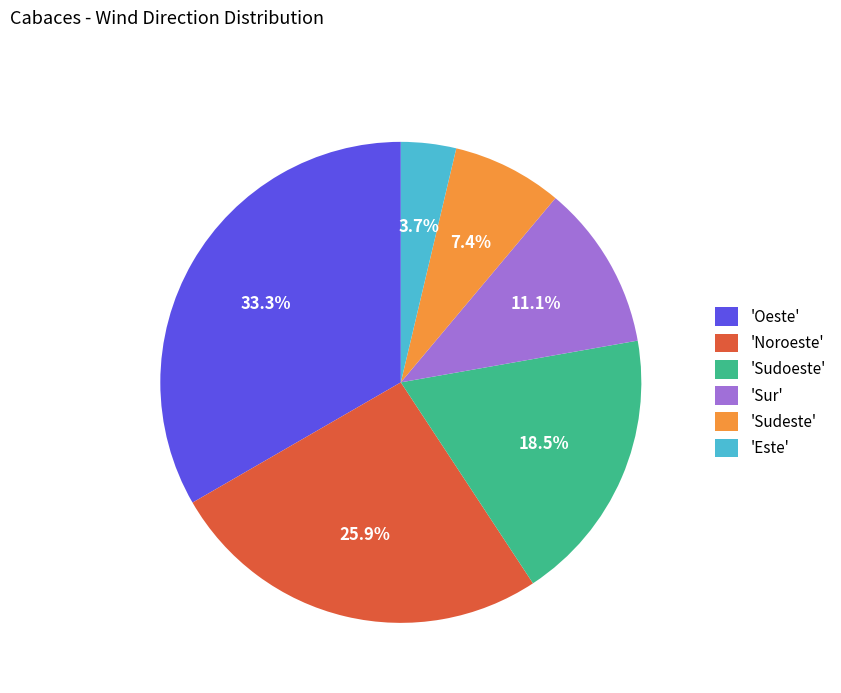

Rank the categories by value from lowest to highest.

'Este', 'Sudeste', 'Sur', 'Sudoeste', 'Noroeste', 'Oeste'